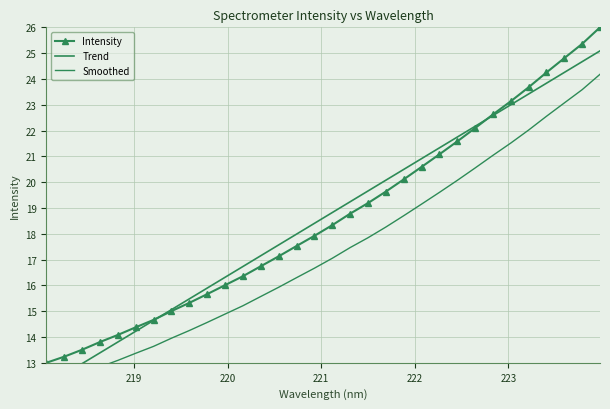

List the series in order of their peak value, lowest first.

Smoothed, Trend, Intensity